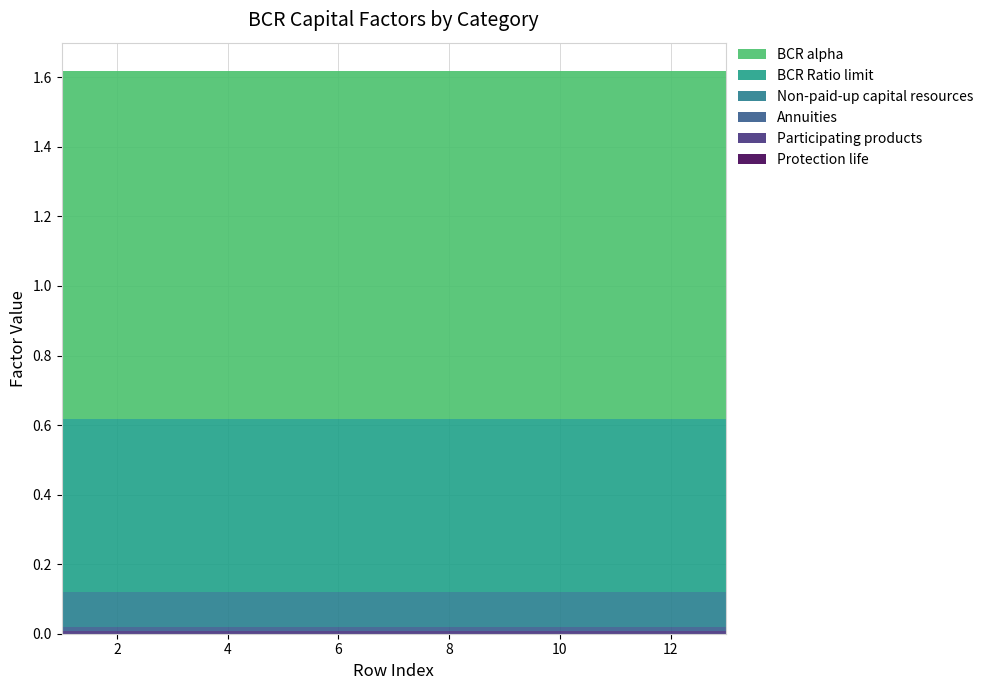

Reading right to left, what are all the values shown in this chart?

Protection life: 13=0.0	12=0.0	11=0.0	10=0.0	9=0.0	8=0.0	7=0.0	6=0.0	5=0.0	4=0.0	3=0.0	2=0.0	1=0.0
Participating products: 13=0.0	12=0.0	11=0.0	10=0.0	9=0.0	8=0.0	7=0.0	6=0.0	5=0.0	4=0.0	3=0.0	2=0.0	1=0.0
Annuities: 13=0.0	12=0.0	11=0.0	10=0.0	9=0.0	8=0.0	7=0.0	6=0.0	5=0.0	4=0.0	3=0.0	2=0.0	1=0.0
Non-paid-up capital resources: 13=0.1	12=0.1	11=0.1	10=0.1	9=0.1	8=0.1	7=0.1	6=0.1	5=0.1	4=0.1	3=0.1	2=0.1	1=0.1
BCR Ratio limit: 13=0.5	12=0.5	11=0.5	10=0.5	9=0.5	8=0.5	7=0.5	6=0.5	5=0.5	4=0.5	3=0.5	2=0.5	1=0.5
BCR alpha: 13=1.0	12=1.0	11=1.0	10=1.0	9=1.0	8=1.0	7=1.0	6=1.0	5=1.0	4=1.0	3=1.0	2=1.0	1=1.0